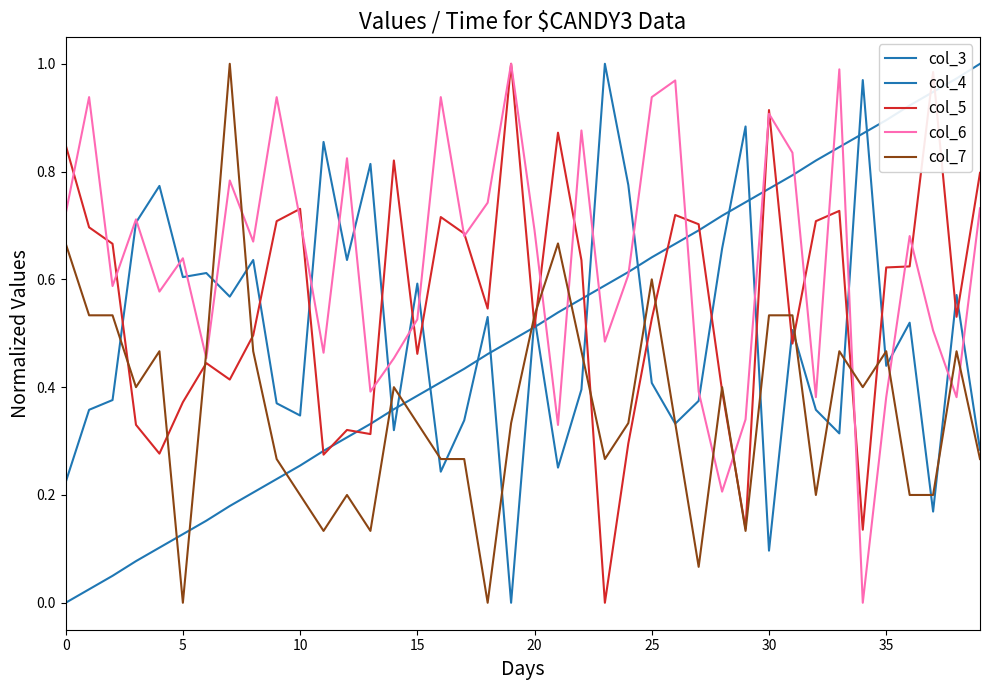

Reading left to right, transcribe all the data shown in this chart.

col_3: 0.0	0.0	0.1	0.1	0.1	0.1	0.2	0.2	0.2	0.2	0.3	0.3	0.3	0.3	0.4	0.4	0.4	0.4	0.5	0.5	0.5	0.5	0.6	0.6	0.6	0.6	0.7	0.7	0.7	0.7	0.8	0.8	0.8	0.8	0.9	0.9	0.9	0.9	1.0	1.0
col_4: 0.2	0.4	0.4	0.7	0.8	0.6	0.6	0.6	0.6	0.4	0.3	0.9	0.6	0.8	0.3	0.6	0.2	0.3	0.5	0.0	0.5	0.3	0.4	1.0	0.8	0.4	0.3	0.4	0.7	0.9	0.1	0.5	0.4	0.3	1.0	0.4	0.5	0.2	0.6	0.3
col_5: 0.8	0.7	0.7	0.3	0.3	0.4	0.4	0.4	0.5	0.7	0.7	0.3	0.3	0.3	0.8	0.5	0.7	0.7	0.5	1.0	0.5	0.9	0.6	0.0	0.3	0.5	0.7	0.7	0.4	0.1	0.9	0.5	0.7	0.7	0.1	0.6	0.6	1.0	0.5	0.8
col_6: 0.7	0.9	0.6	0.7	0.6	0.6	0.5	0.8	0.7	0.9	0.7	0.5	0.8	0.4	0.5	0.5	0.9	0.7	0.7	1.0	0.7	0.3	0.9	0.5	0.6	0.9	1.0	0.4	0.2	0.3	0.9	0.8	0.4	1.0	0.0	0.4	0.7	0.5	0.4	0.7
col_7: 0.7	0.5	0.5	0.4	0.5	0.0	0.5	1.0	0.5	0.3	0.2	0.1	0.2	0.1	0.4	0.3	0.3	0.3	0.0	0.3	0.5	0.7	0.5	0.3	0.3	0.6	0.3	0.1	0.4	0.1	0.5	0.5	0.2	0.5	0.4	0.5	0.2	0.2	0.5	0.3